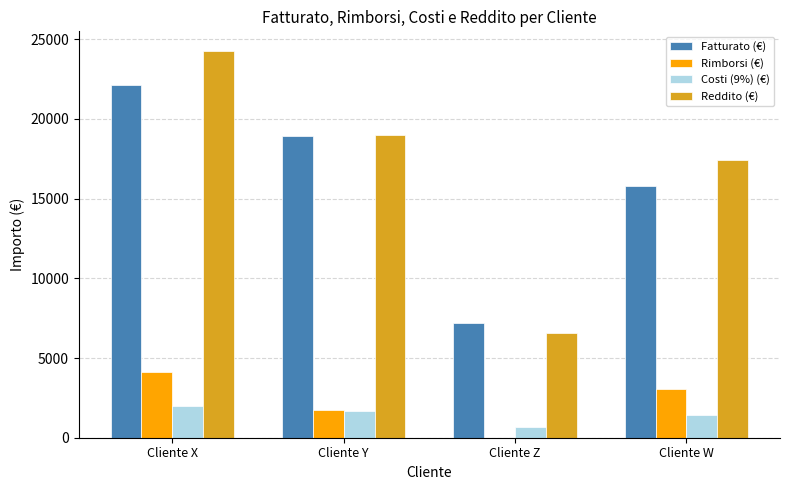

Which series changed the most between Cliente Y and Cliente W?

Fatturato (€)